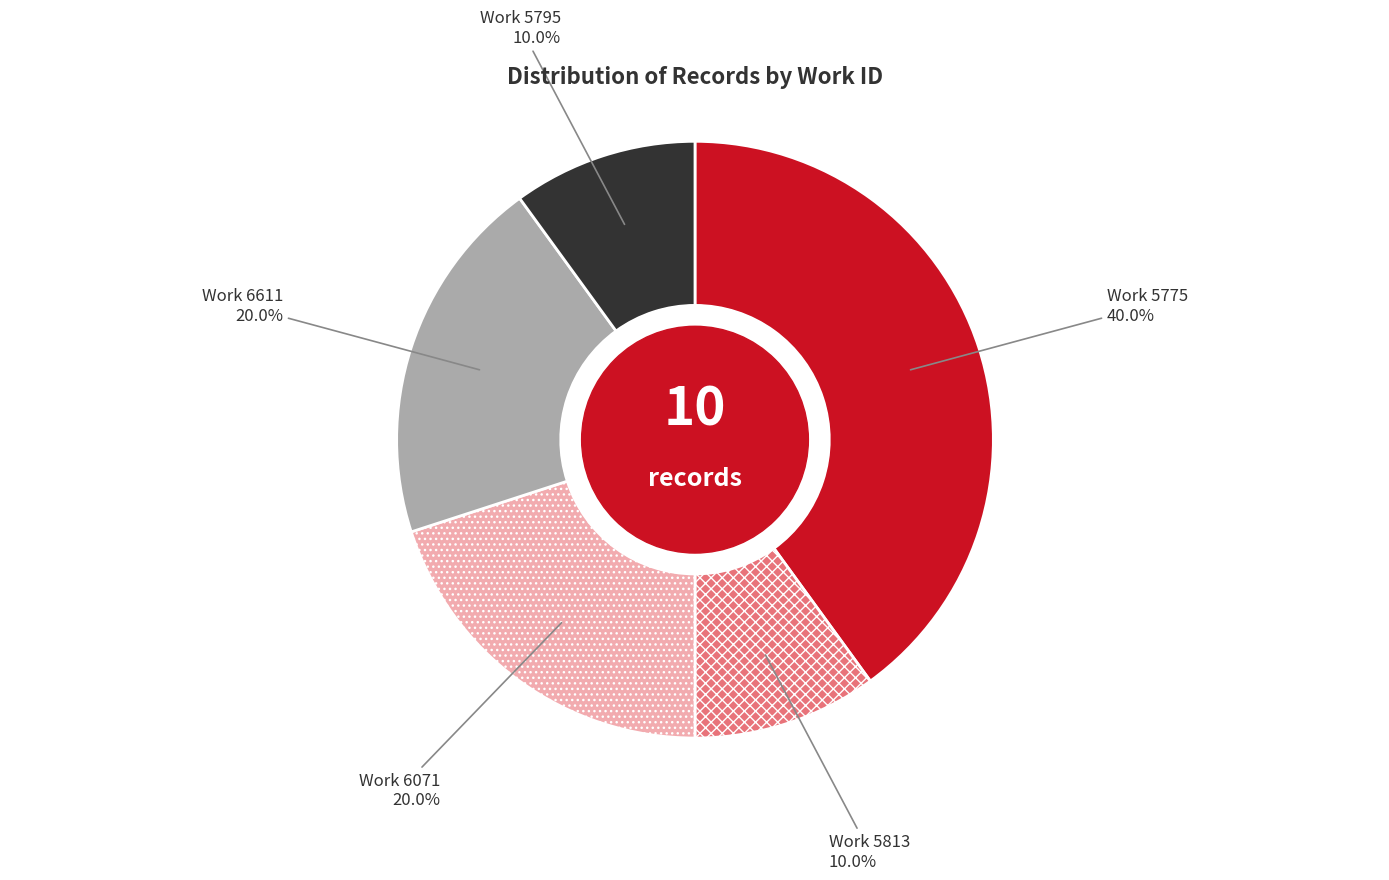

Count the number of slices in the pie.

5